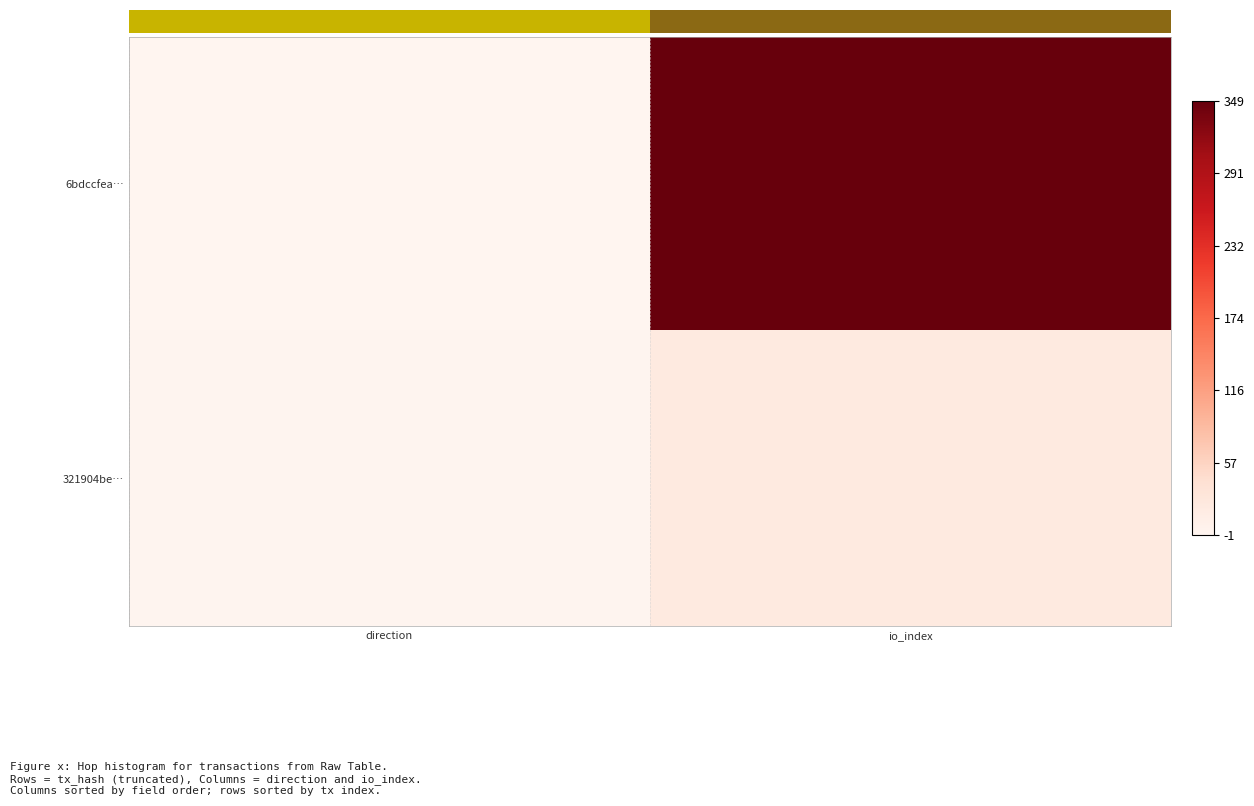

Reading left to right, list all the values displayed in this chart.

6bdccfea…: direction=-1	io_index=349
321904be…: direction=1	io_index=22